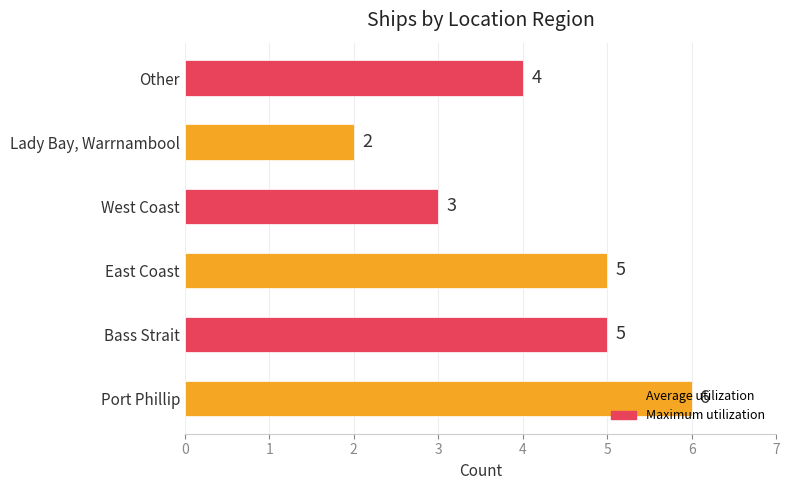

What is the average value?

4